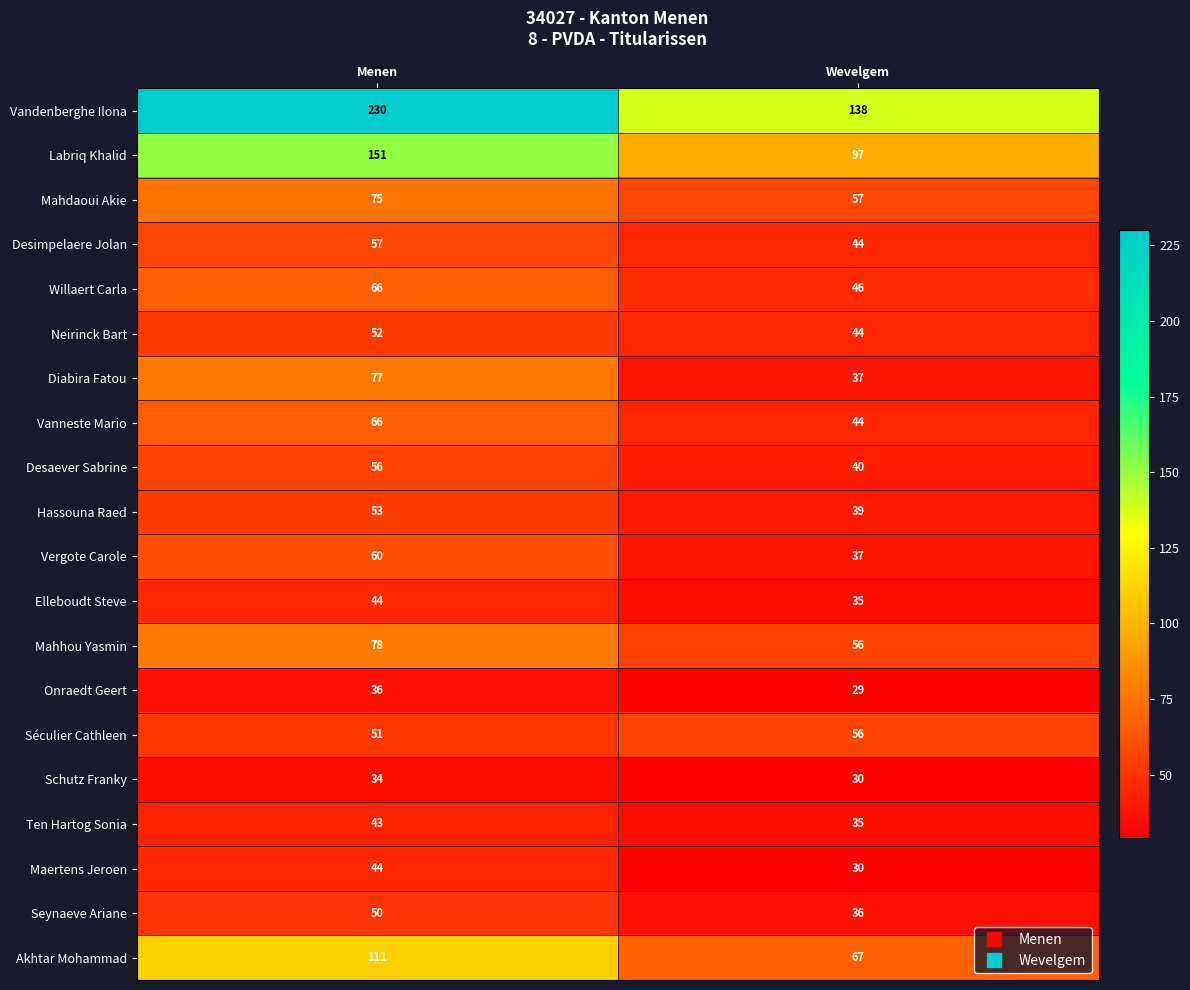

Which series has the largest total across all categories?

Vandenberghe Ilona